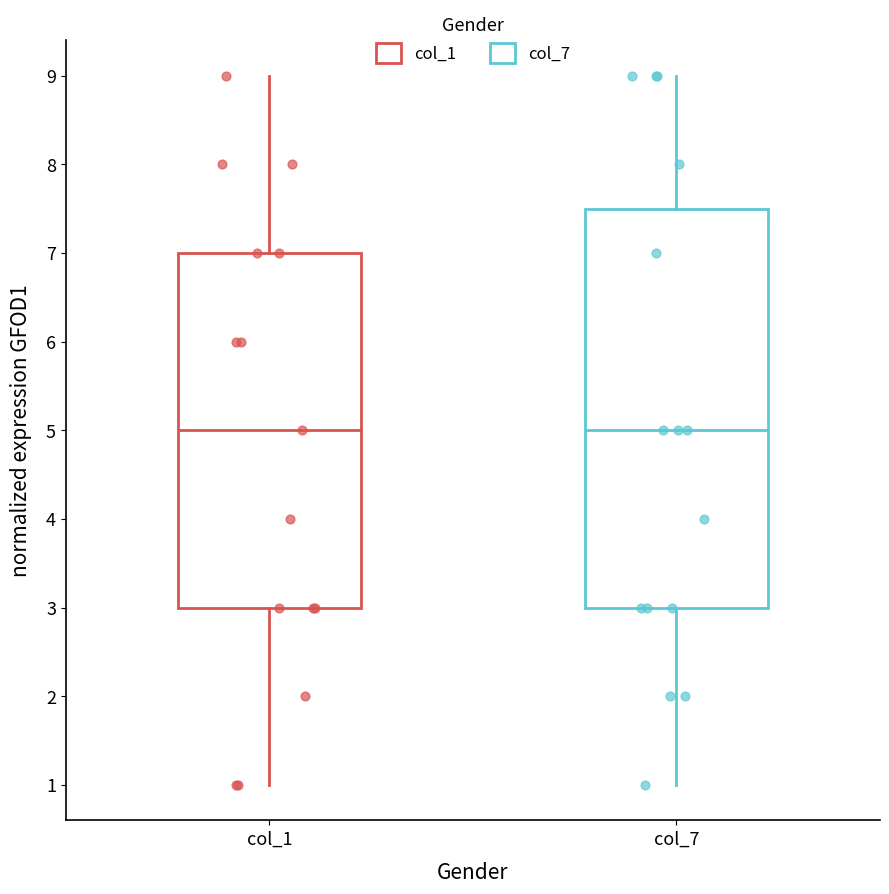

Reading left to right, transcribe this box plot: for each box, give where its median line is, the range the box spans, and where its two whiskers end, as read against the y-axis. The values are not printed on the chart, so give them approximately, as read against the axis.

col_1: median 5.0, box 3.0 to 7.0, whiskers 1.0 to 9.0
col_7: median 5.0, box 3.0 to 7.5, whiskers 1.0 to 9.0